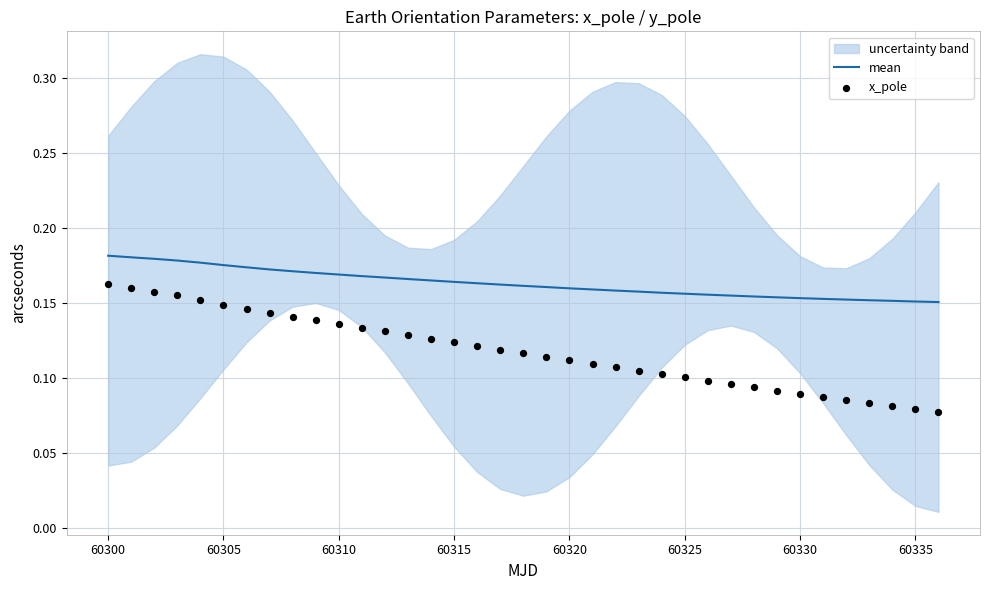

What are all the series names shown in the legend?

mean, x_pole